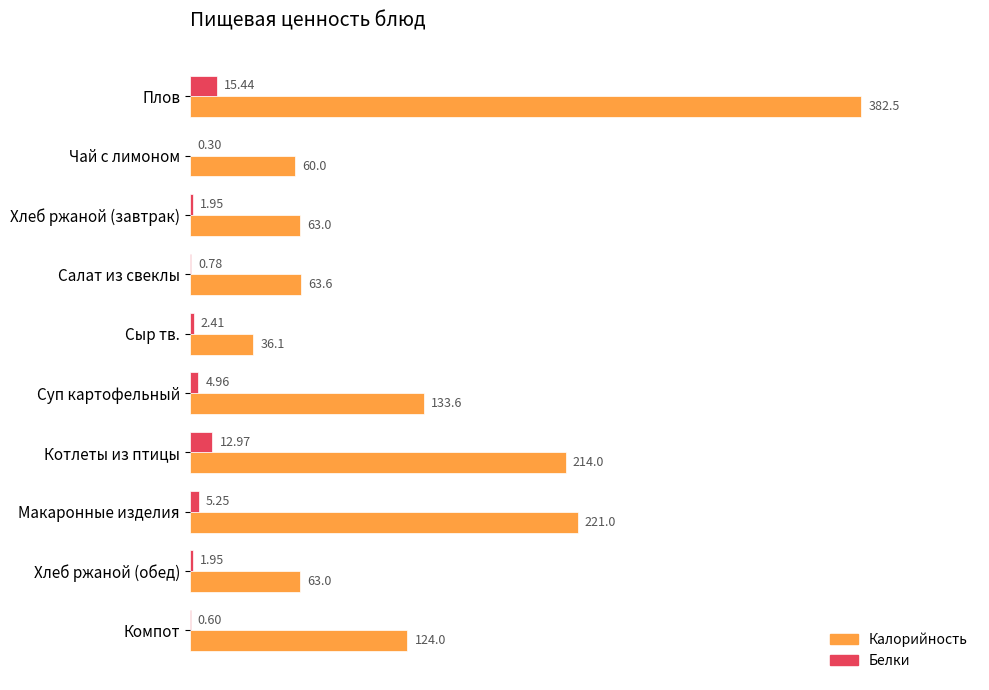

At which label is Калорийность closest to 209?

Котлеты из птицы